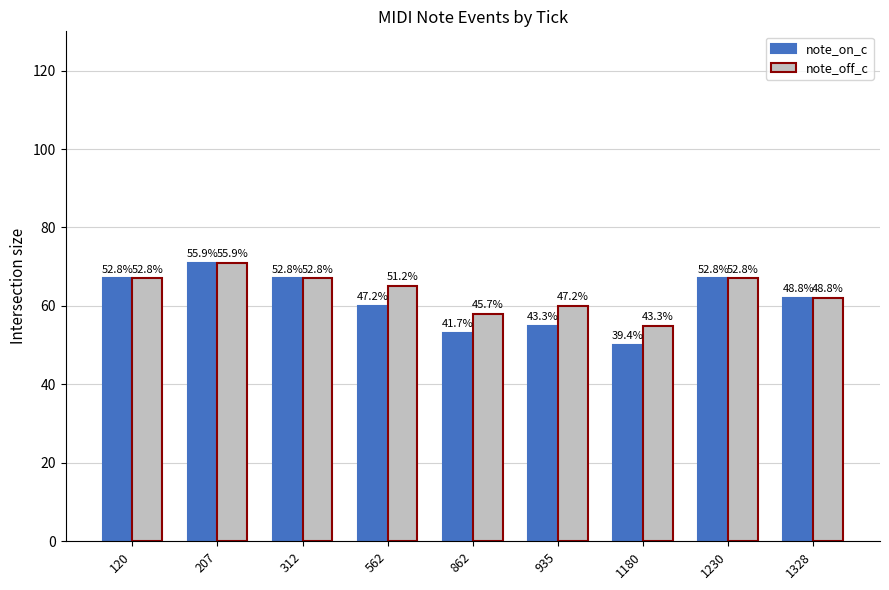

What are all the series names shown in the legend?

note_on_c, note_off_c